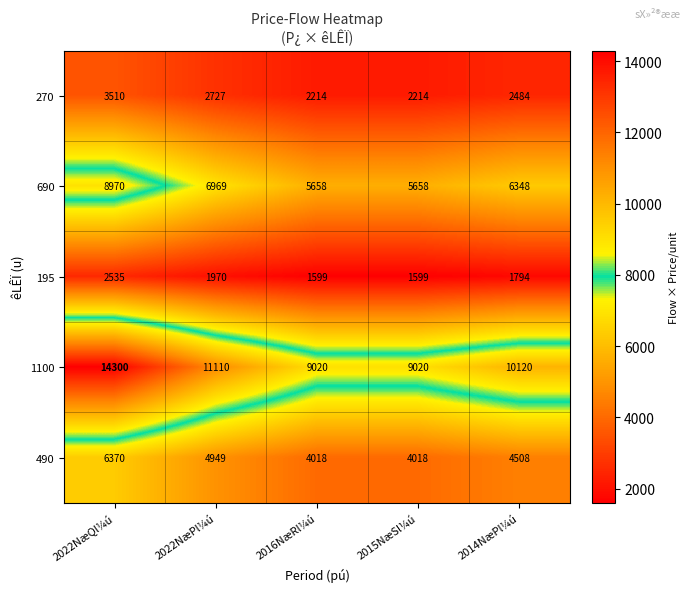

Where does the 195 series first go above 1794?

2022NæQl¼ú